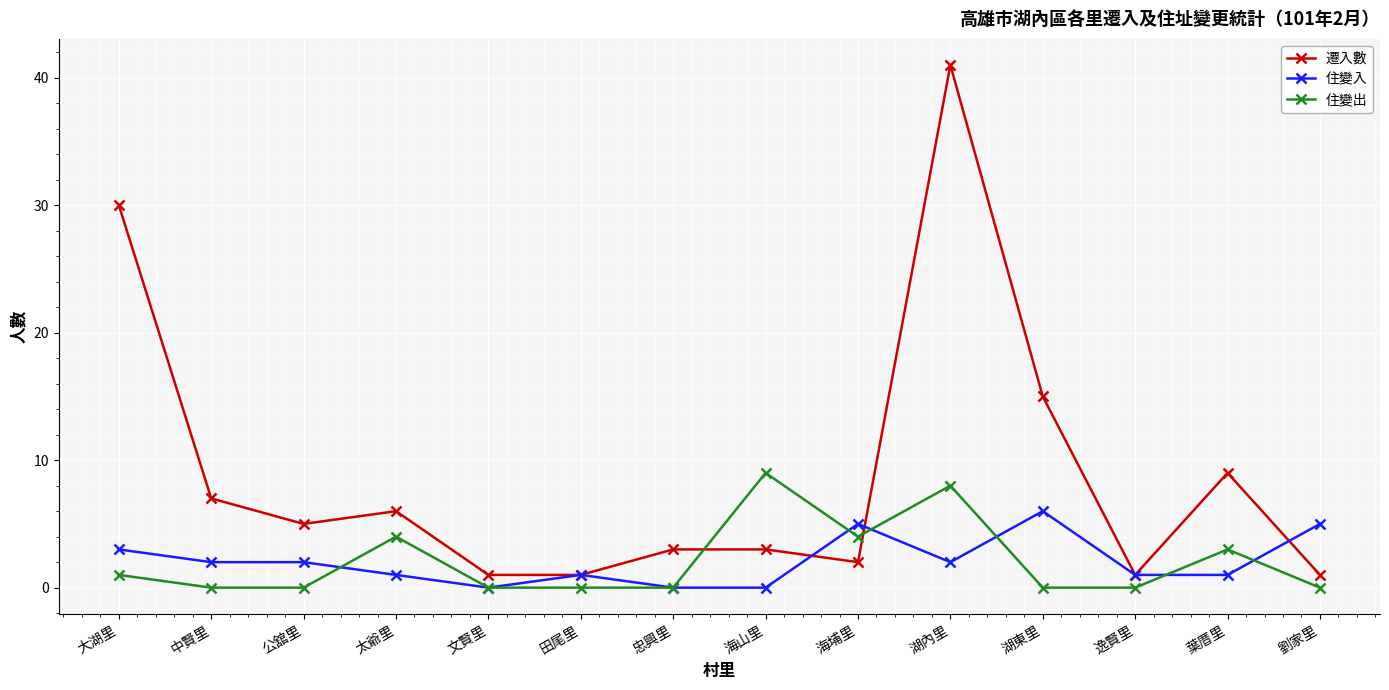

Which series changed the most between 文賢里 and 逸賢里?

住變入